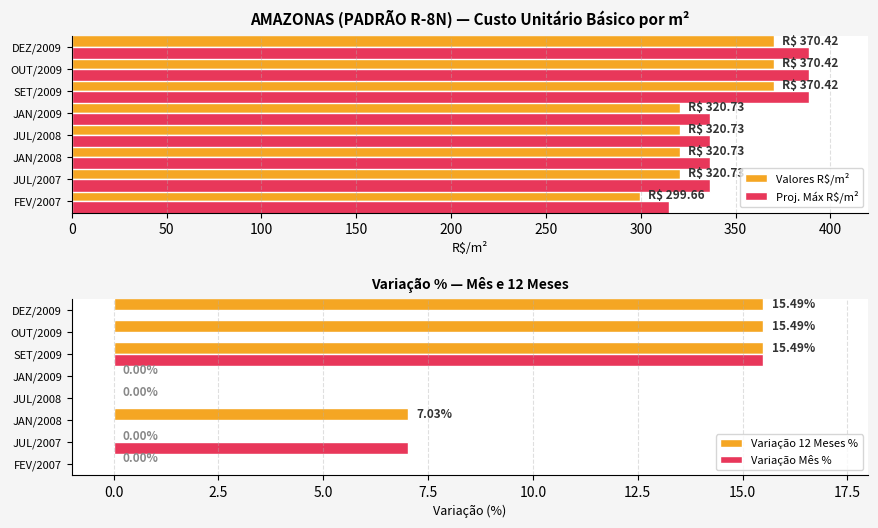

What is the approximate value of Valores R$/m² at 250?

370.4